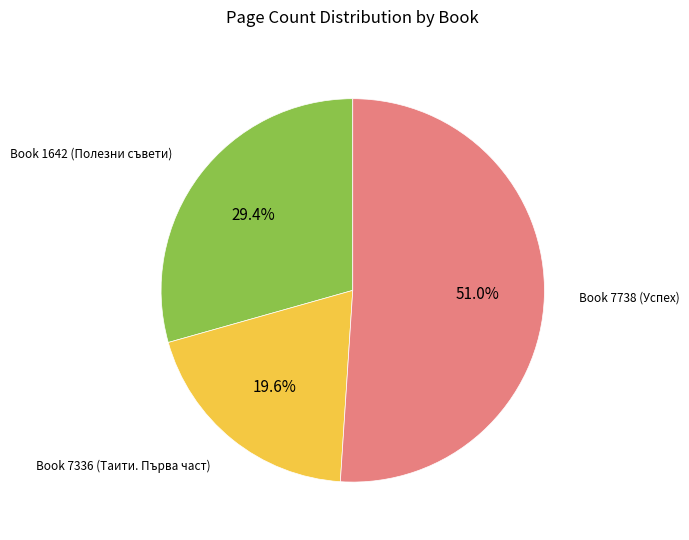

Is there any slice that represents more than half of the pie?

Yes